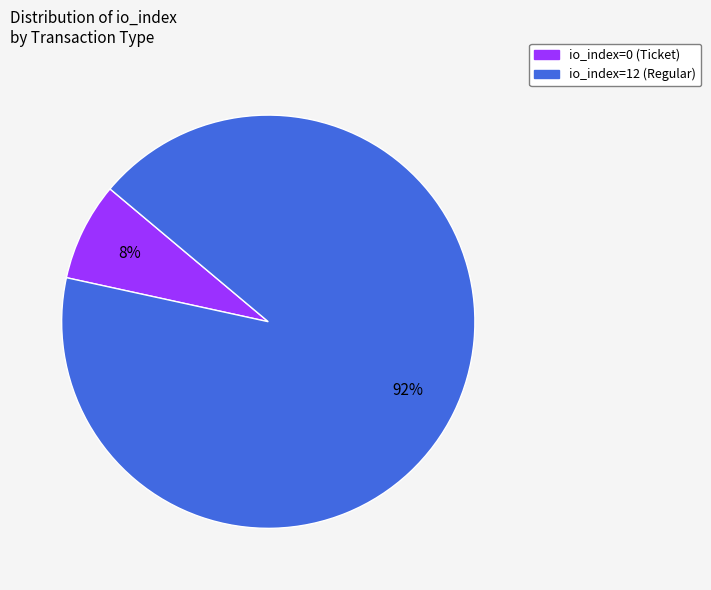

Combined, do io_index=12 (Regular) and io_index=0 (Ticket) account for over 50%?

Yes